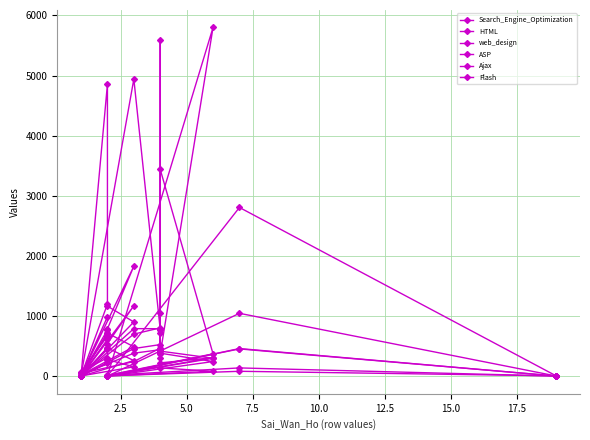

In HTML, how many points are lower than both neighbors (excluding endpoints)?

4